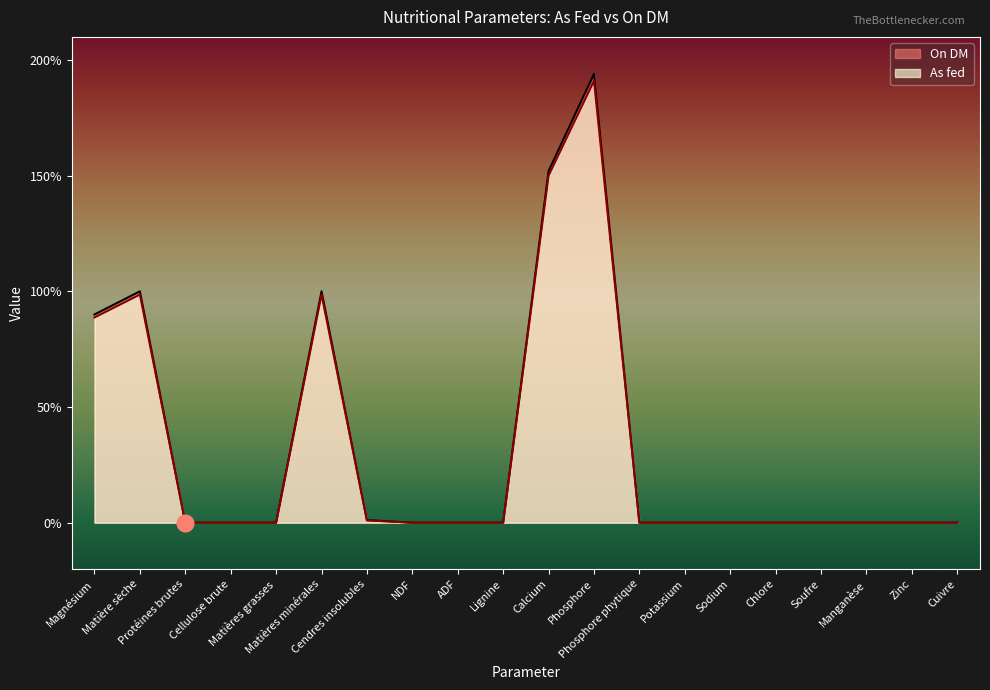

What is the label of the 7th point from the left?

Cendres insolubles